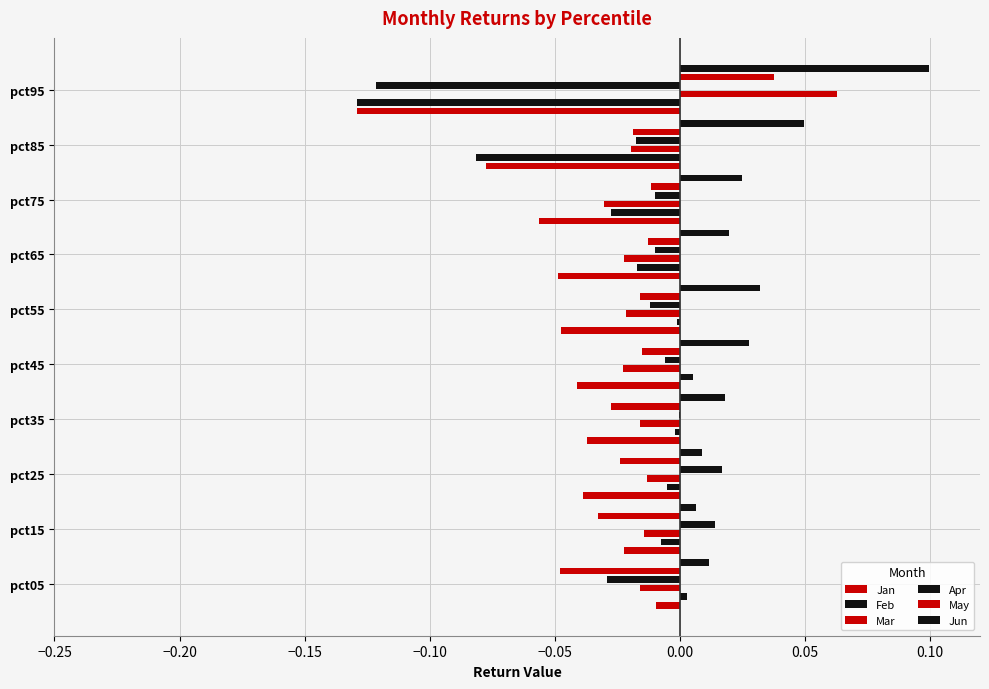

What are all the series names shown in the legend?

Jan, Feb, Mar, Apr, May, Jun